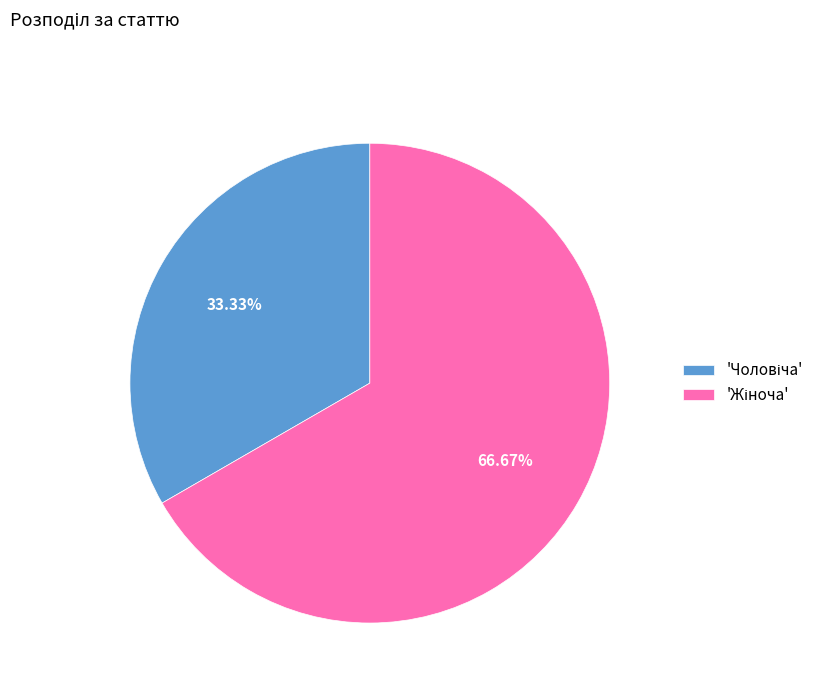

Is there a majority slice in this chart?

Yes